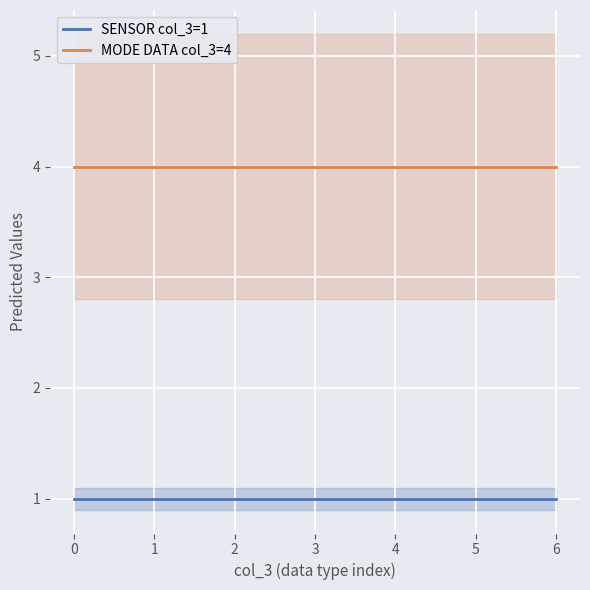

Rank the series by their average value, from highest to lowest.

MODE DATA col_3=4, SENSOR col_3=1